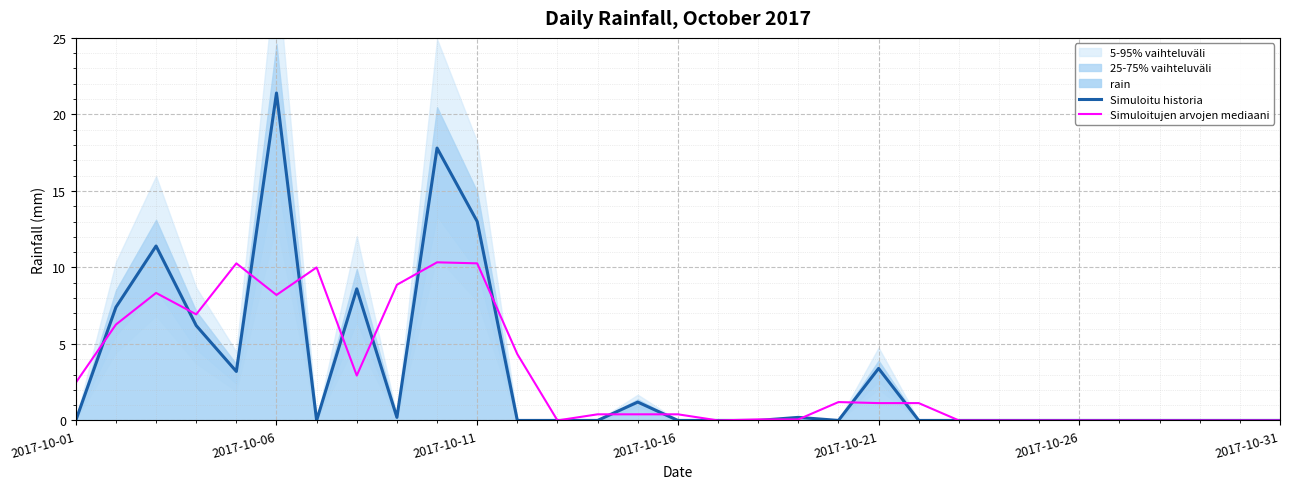

The value of Simuloitu historia at 2017-10-16 is 0.0. True or false?

True